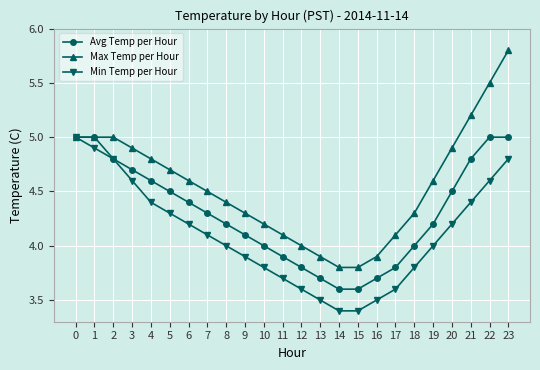

List the series in order of their overall mean, highest first.

Max Temp per Hour, Avg Temp per Hour, Min Temp per Hour